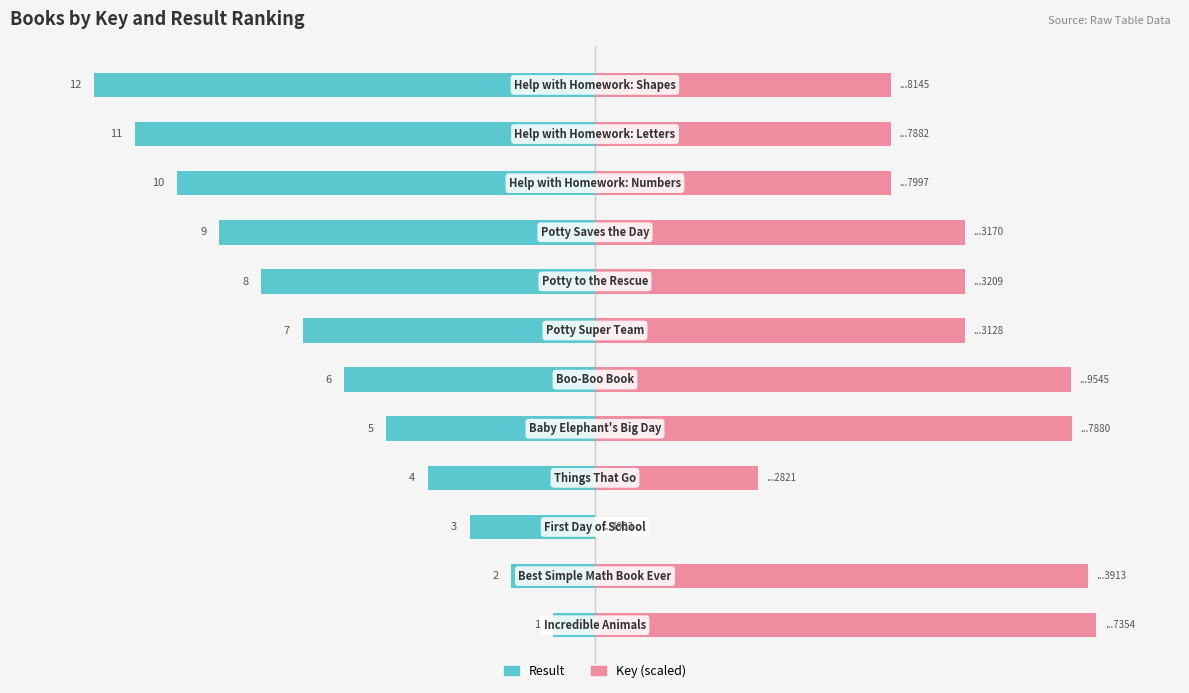

Which series has the largest total across all categories?

Key (scaled)